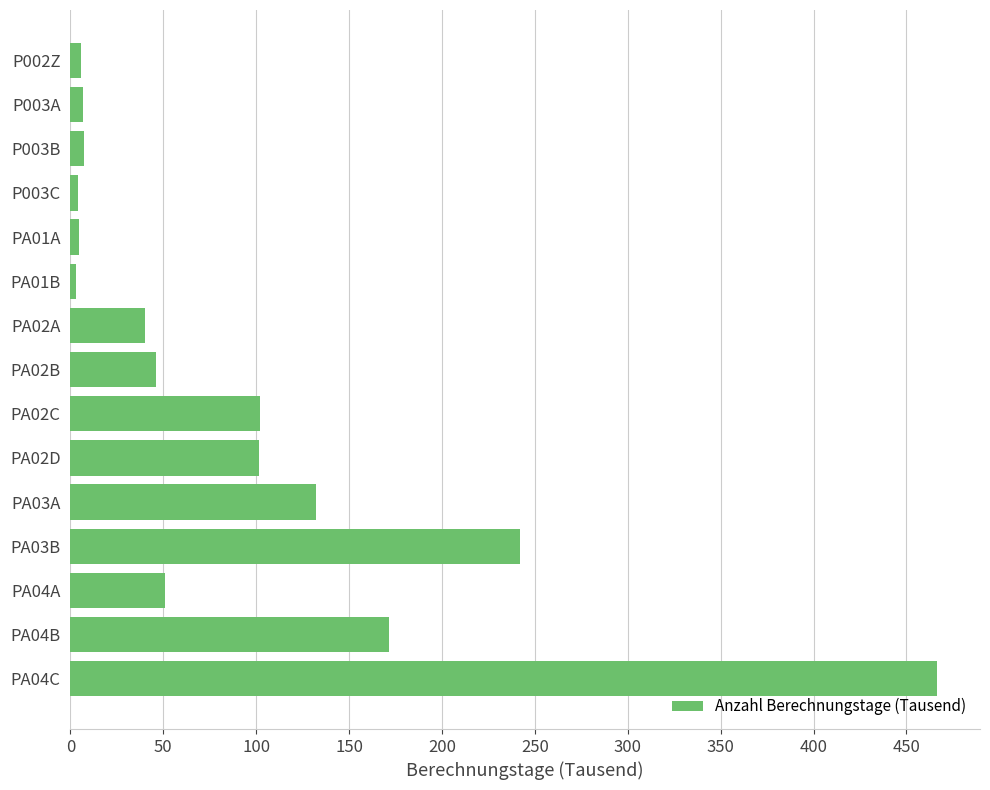

Does the chart contain any negative values?

No